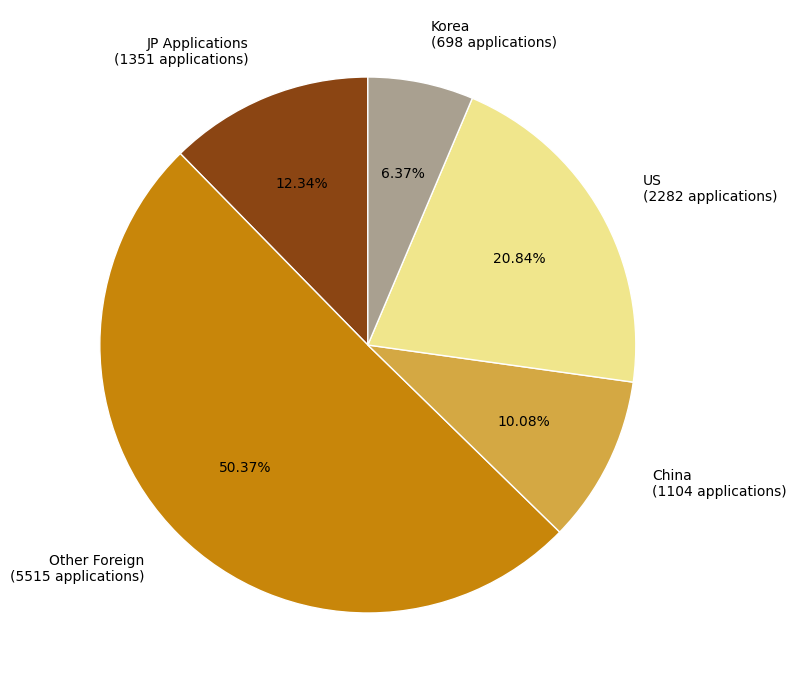

Is the sum of China (1104 applications) and US (2282 applications) greater than half?

No